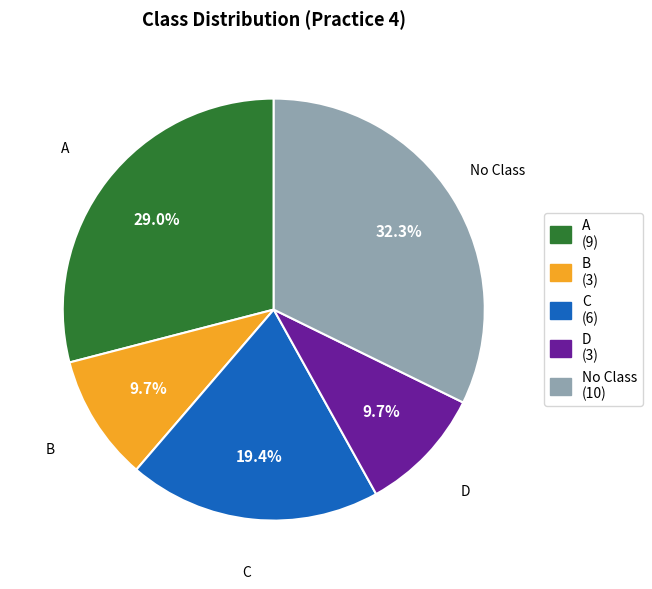

Which has a higher value, D or C?

C